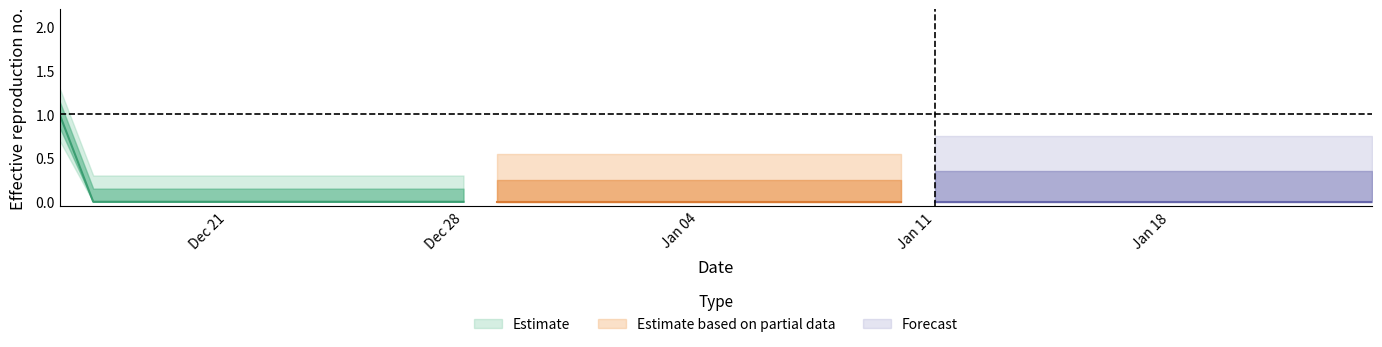

Rank the categories by value from highest to lowest.

2020-12-16, 2020-12-17, 2020-12-18, 2020-12-19, 2020-12-20, 2020-12-21, 2020-12-22, 2020-12-23, 2020-12-24, 2020-12-25, 2020-12-26, 2020-12-27, 2020-12-28, 2020-12-29, 2020-12-30, 2020-12-31, 2021-01-01, 2021-01-02, 2021-01-03, 2021-01-04, 2021-01-05, 2021-01-06, 2021-01-07, 2021-01-08, 2021-01-09, 2021-01-10, 2021-01-11, 2021-01-12, 2021-01-13, 2021-01-14, 2021-01-15, 2021-01-16, 2021-01-17, 2021-01-18, 2021-01-19, 2021-01-20, 2021-01-21, 2021-01-22, 2021-01-23, 2021-01-24